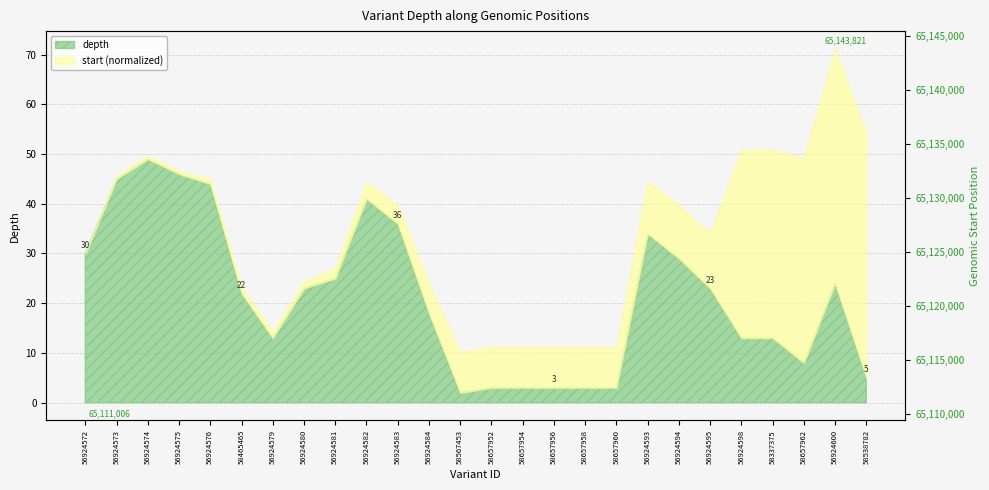

Reading left to right, extract all data points from this chart.

65111006	65111383	65111408	65111424	65111604	65111763	65111821	65111901	65112333	65113280	65113440	65114948	65116466	65116514	65116516	65116518	65116522	65116525	65118002	65118125	65118345	65136361	65136361	65138567	65142594	65143821